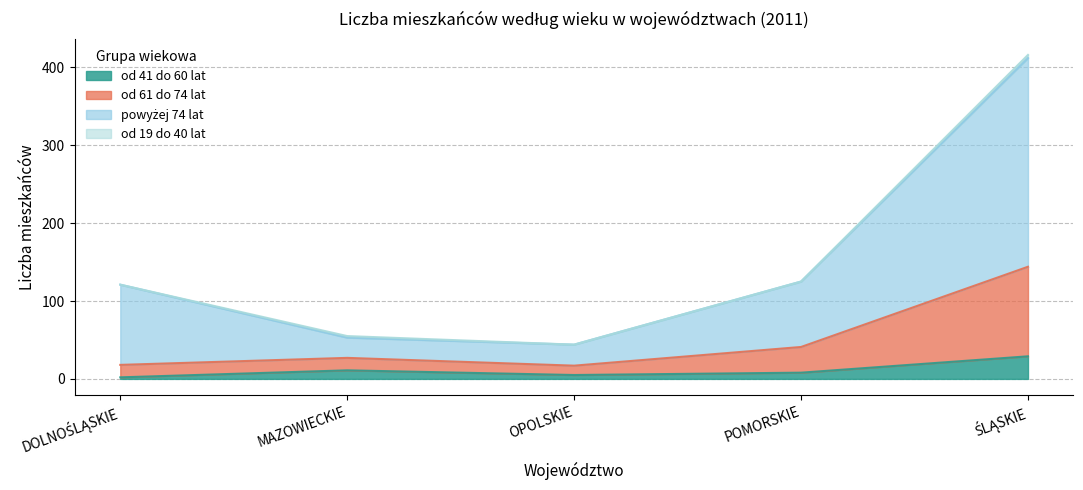

True or false: od 41 do 60 lat has a value of 11 at MAZOWIECKIE.

True